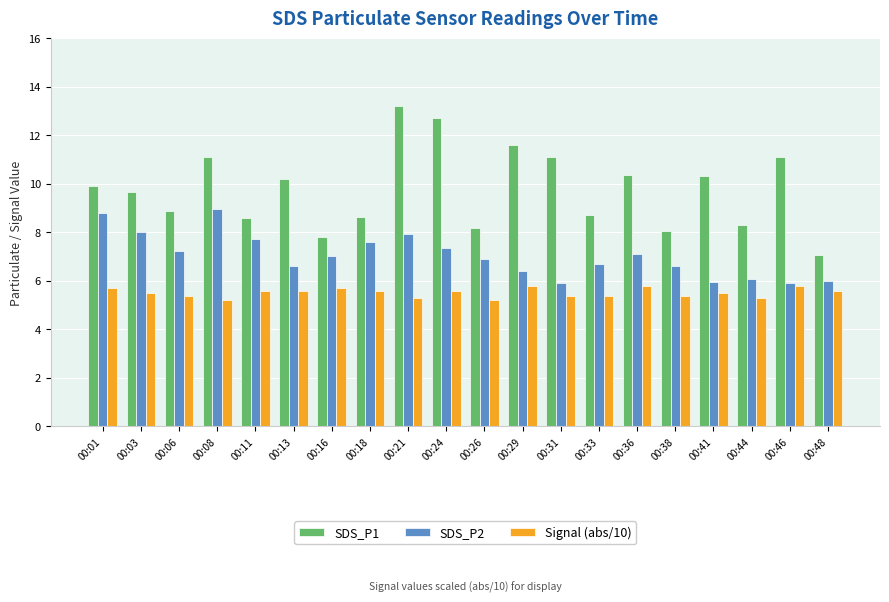

The value of SDS_P2 at 00:29 is 6.4. True or false?

True